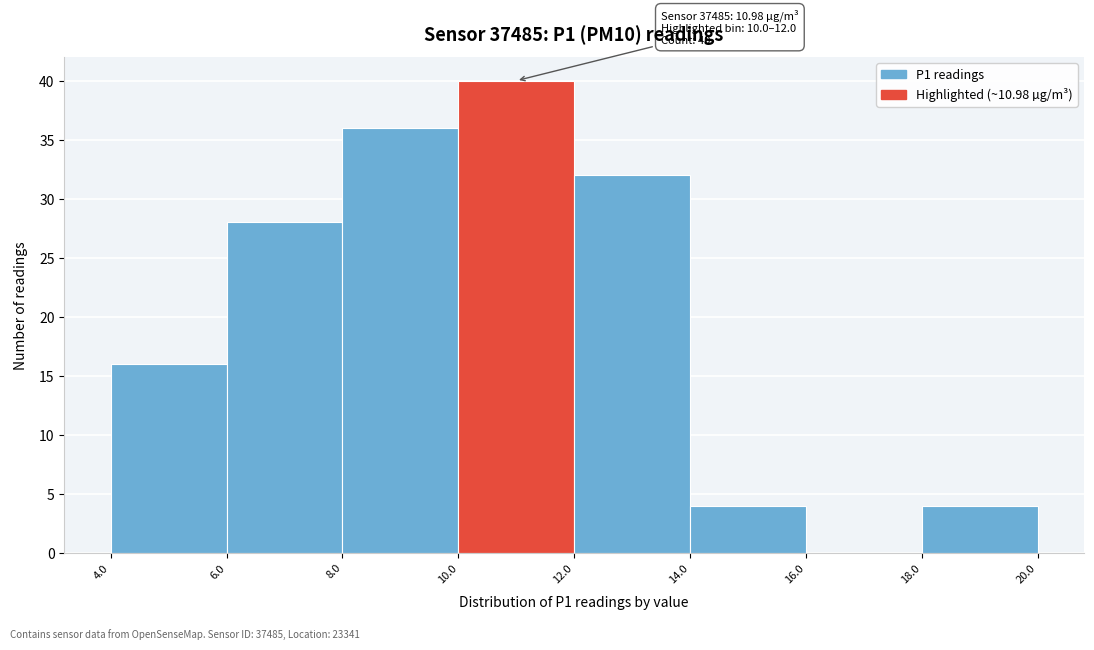

Over which range of the x-axis is the bar tallest?

10.0 to 12.0